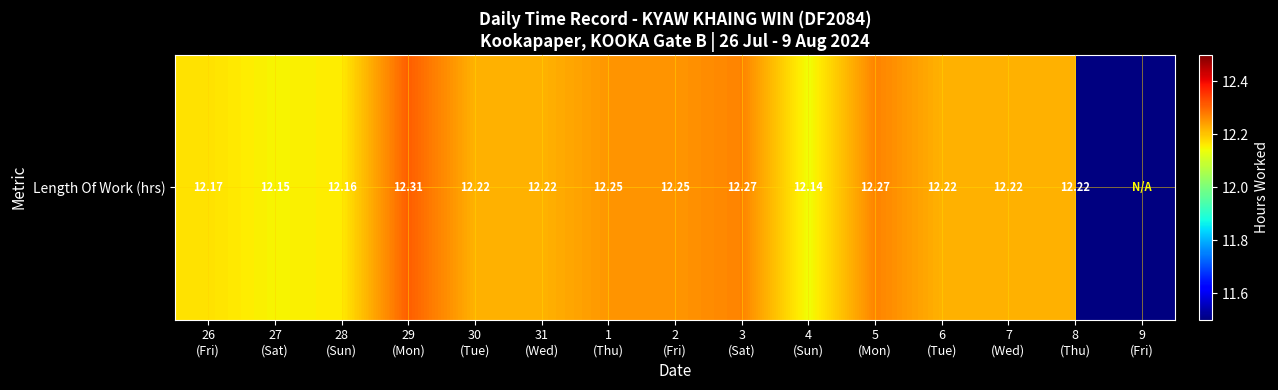

Which has a higher value, 1
(Thu) or 29
(Mon)?

29
(Mon)